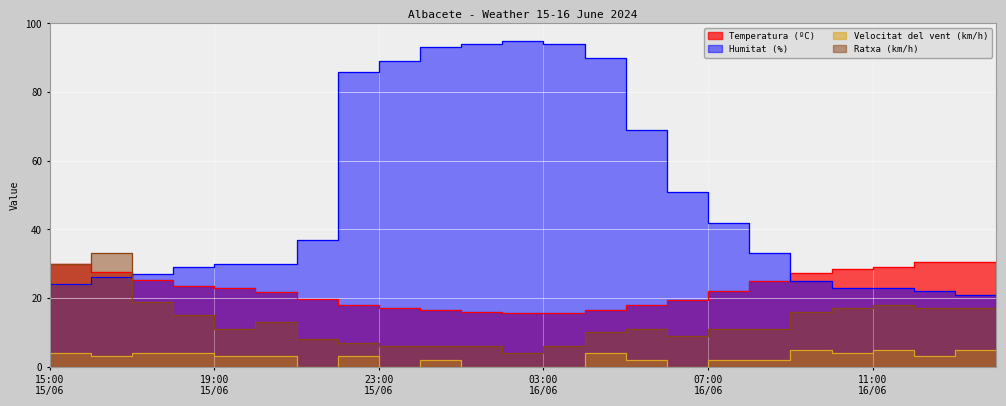

Reading left to right, what are all the values shown in this chart?

Temperatura (ºC): 28.6	29.8	27.7	25.4	23.4	22.8	21.9	19.7	18.1	17.0	16.6	15.9	15.8	15.8	16.5	17.9	19.5	22.0	25.0	27.4	28.6	29.1	30.5	30.4
Humitat (%): 23.0	24.0	26.0	27.0	29.0	30.0	30.0	37.0	86.0	89.0	93.0	94.0	95.0	94.0	90.0	69.0	51.0	42.0	33.0	25.0	23.0	23.0	22.0	21.0
Velocitat del vent (km/h): 4.0	4.0	3.0	4.0	4.0	3.0	3.0	0.0	3.0	0.0	2.0	0.0	0.0	0.0	4.0	2.0	0.0	2.0	2.0	5.0	4.0	5.0	3.0	5.0
Ratxa (km/h): 17.0	30.0	33.0	19.0	15.0	11.0	13.0	8.0	7.0	6.0	6.0	6.0	4.0	6.0	10.0	11.0	9.0	11.0	11.0	16.0	17.0	18.0	17.0	17.0